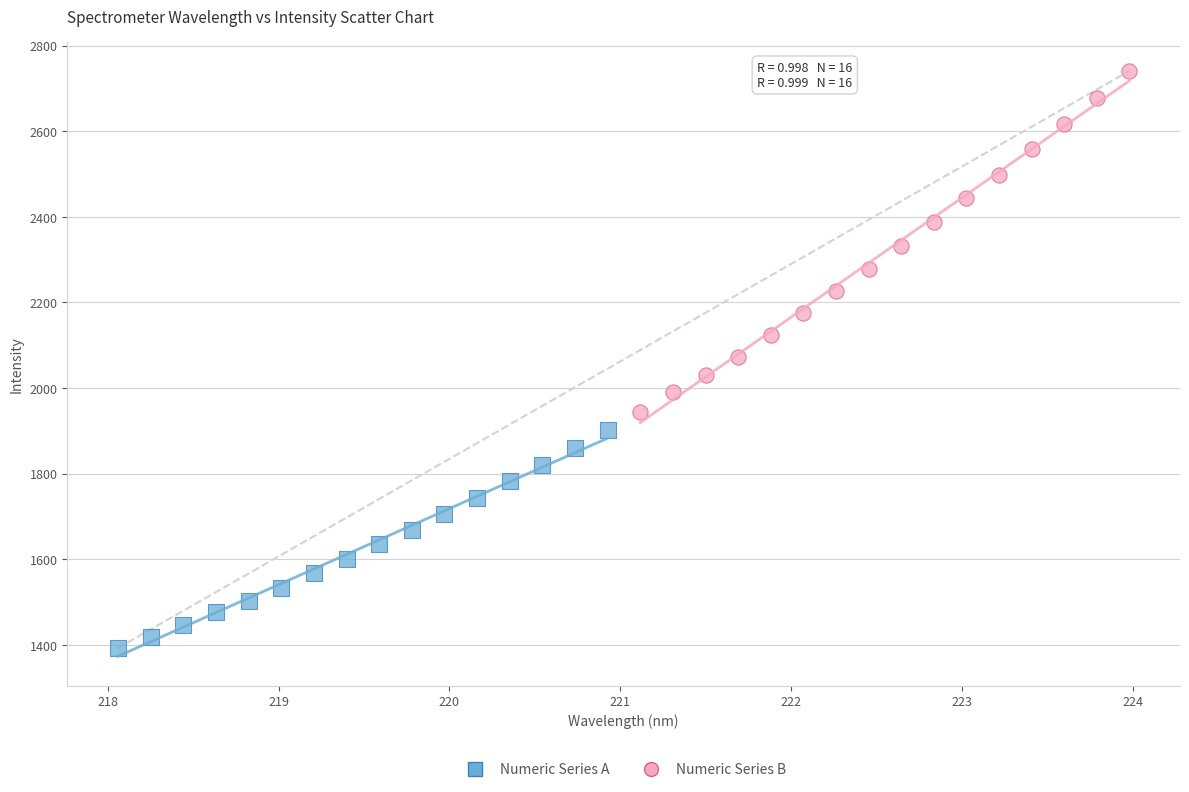

What are all the series names shown in the legend?

Numeric Series A, Numeric Series B